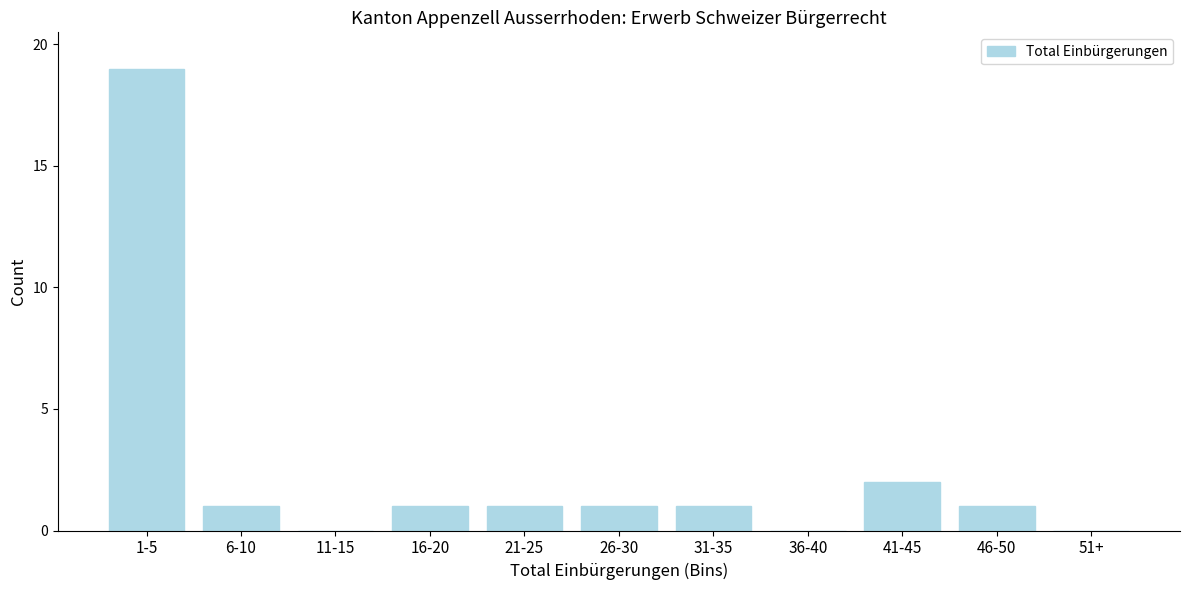

Reading left to right, extract all data points from this chart.

1-5=19	6-10=1	11-15=0	16-20=1	21-25=1	26-30=1	31-35=1	36-40=0	41-45=2	46-50=1	51+=0